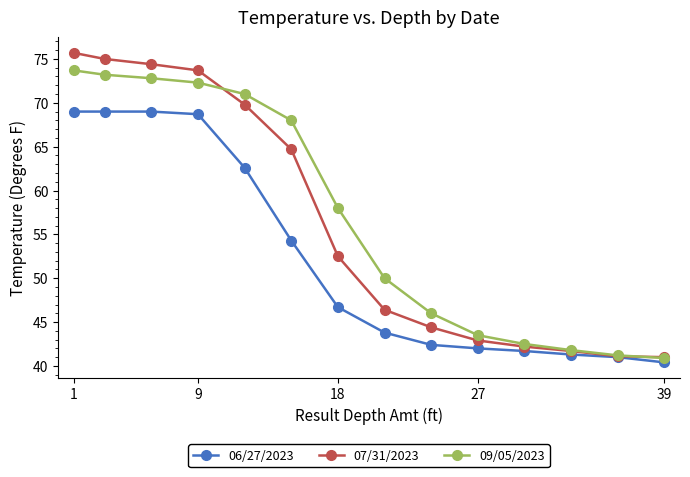

Which series has the largest total across all categories?

09/05/2023